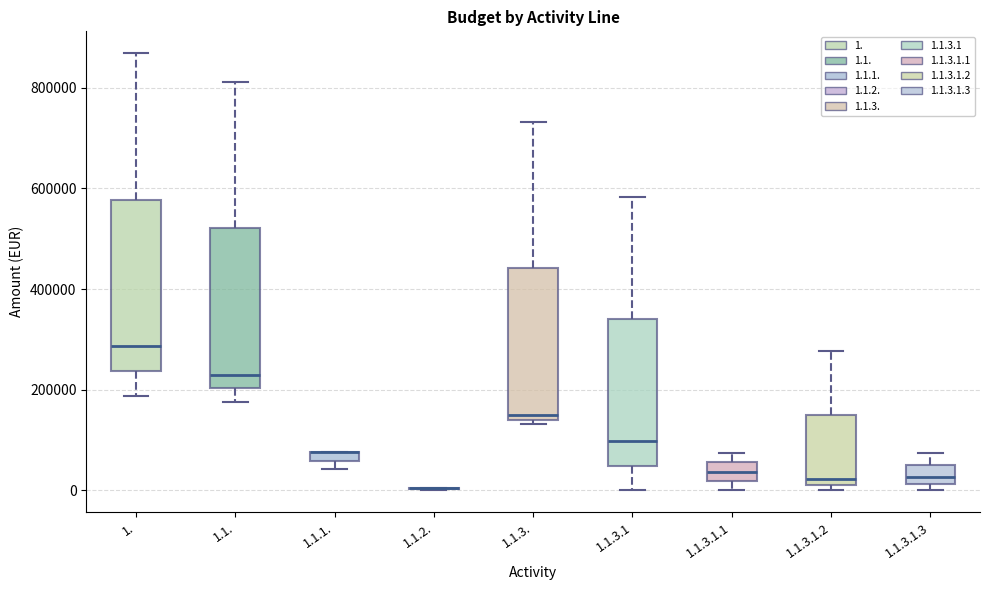

Comparing the boxes themselves (not the whiskers), which one is the tallest?

1.